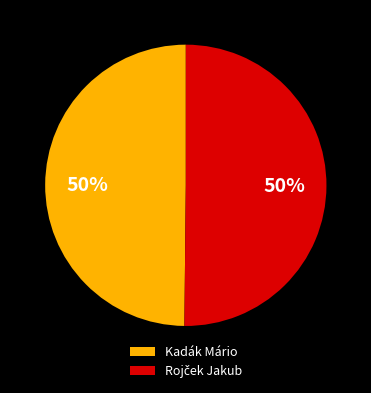

To the nearest percent, what percentage of the pie is Kadák Mário?

50%